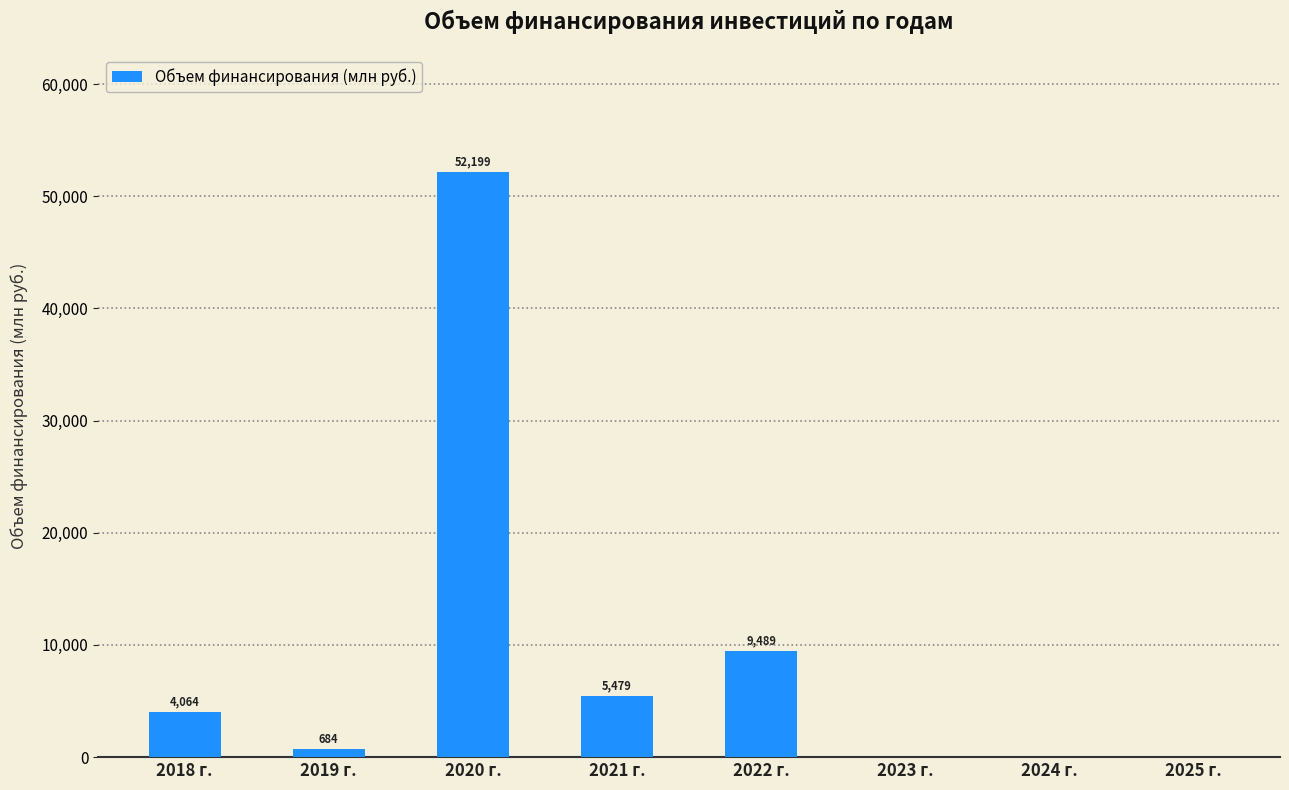

What is the sum of all values?

71915.5